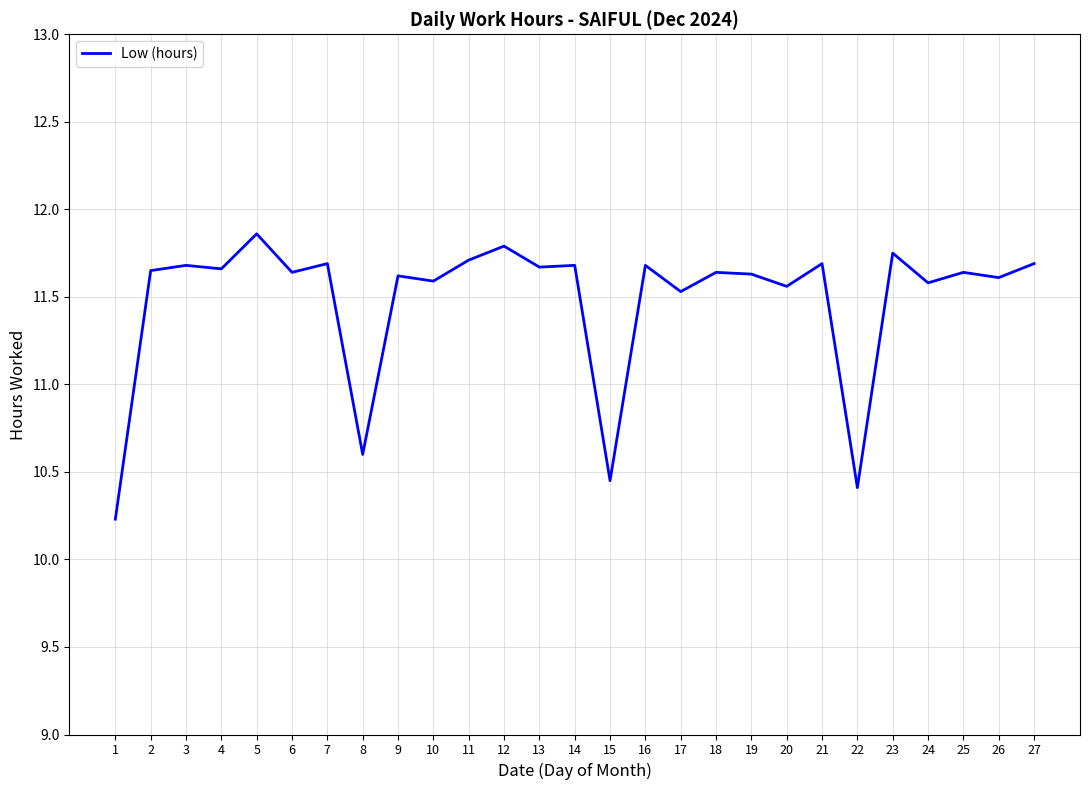

What is the change in value from 15 to 16?

+1.2